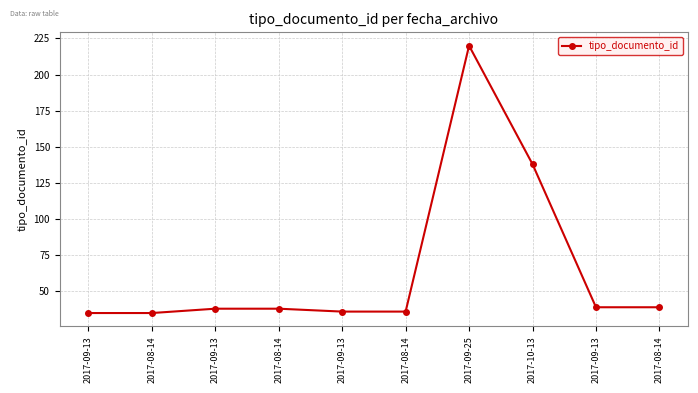

At which category does the data reach its first local peak?

2017-09-25